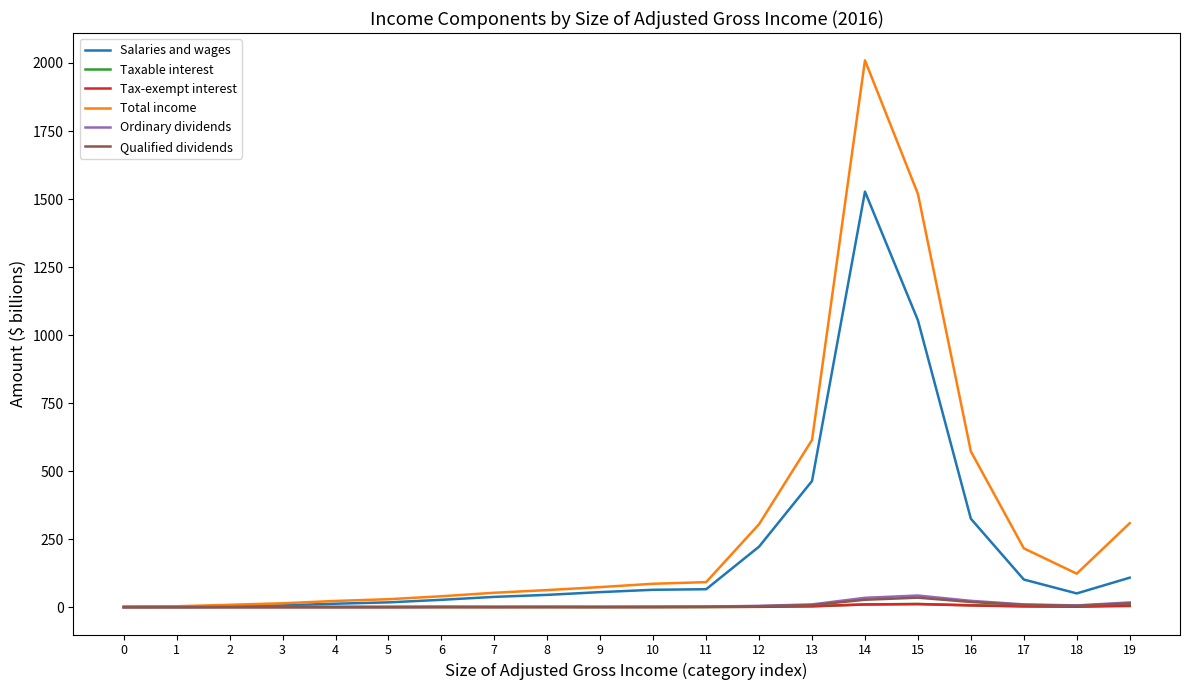

Which series has the largest range (max minus min)?

Total income